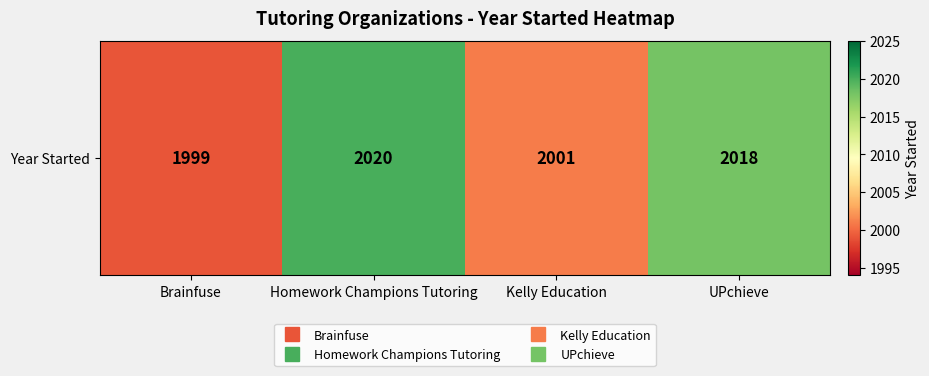

Rank the categories by value from highest to lowest.

Homework Champions Tutoring, UPchieve, Kelly Education, Brainfuse